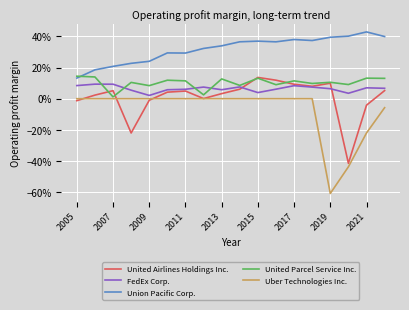

What are all the series names shown in the legend?

United Airlines Holdings Inc., FedEx Corp., Union Pacific Corp., United Parcel Service Inc., Uber Technologies Inc.